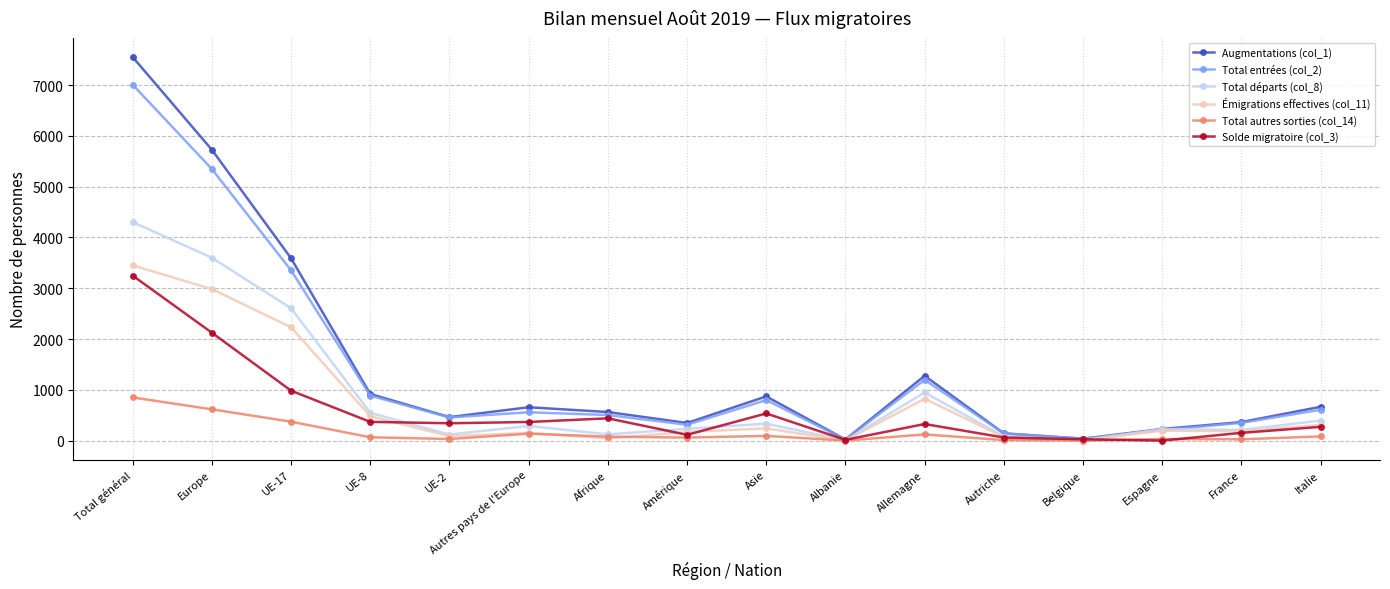

Which series has the largest range (max minus min)?

Augmentations (col_1)